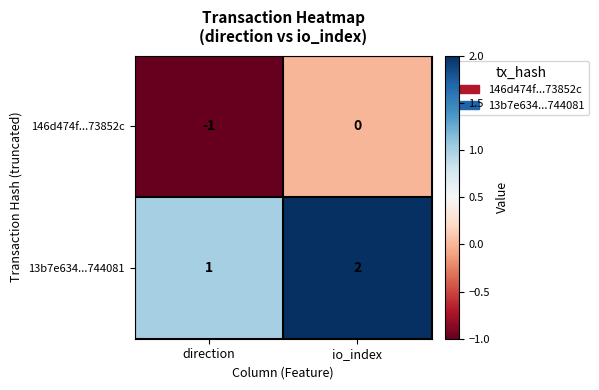

Is it true that 13b7e634...744081 equals 3 at io_index?

False